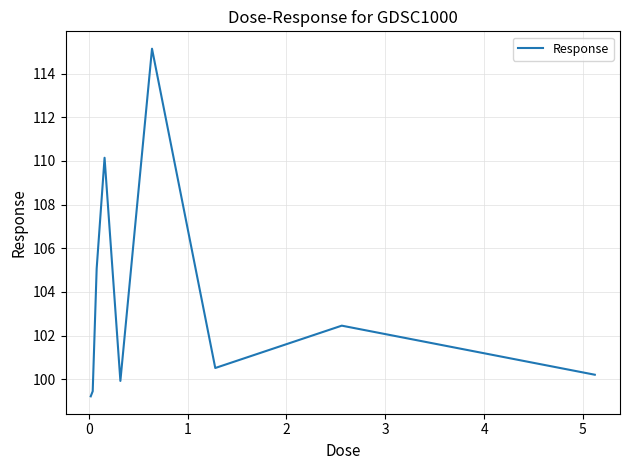

What is the minimum value shown in the chart?

99.2